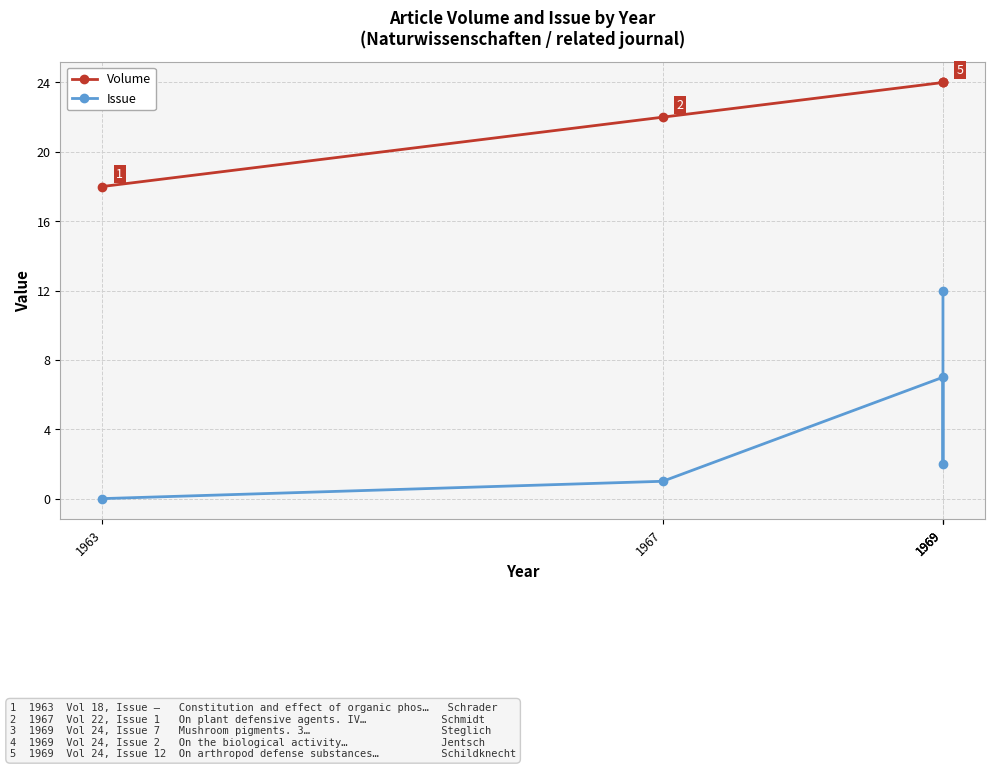

What value does the Volume series have at 1969?

24